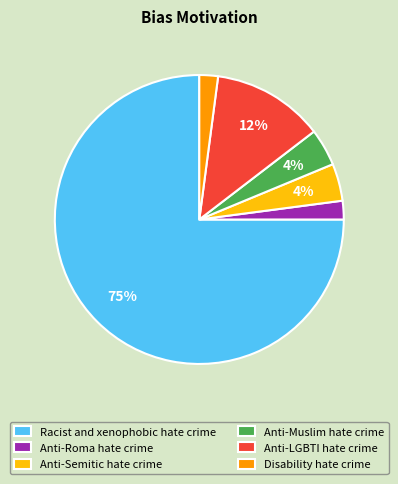

Is the sum of Anti-Semitic hate crime and Anti-Muslim hate crime greater than half?

No